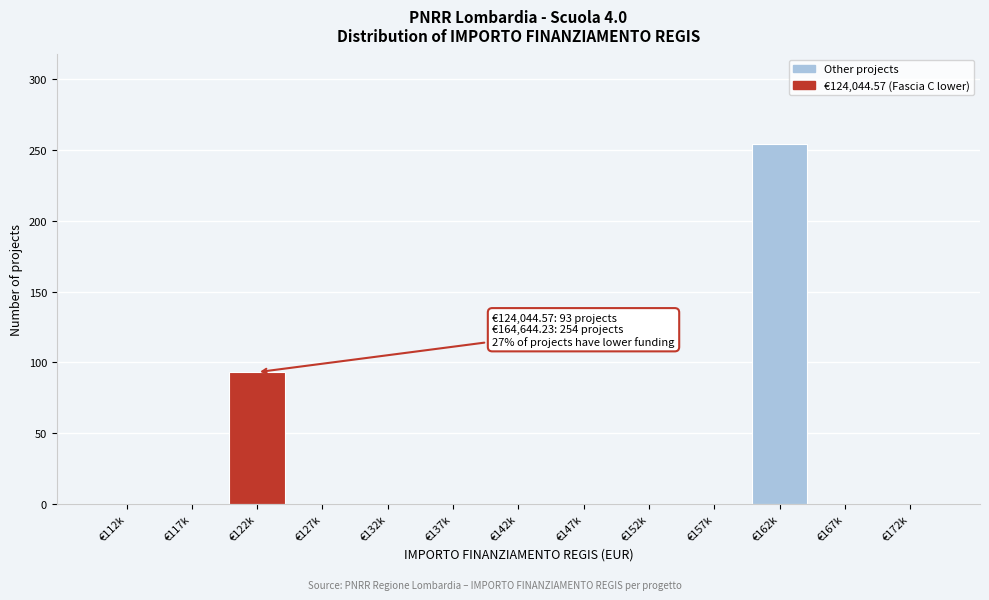

Reading left to right, what are all the values shown in this chart?

€112k=0	€117k=0	€122k=93	€127k=0	€132k=0	€137k=0	€142k=0	€147k=0	€152k=0	€157k=0	€162k=254	€167k=0	€172k=0